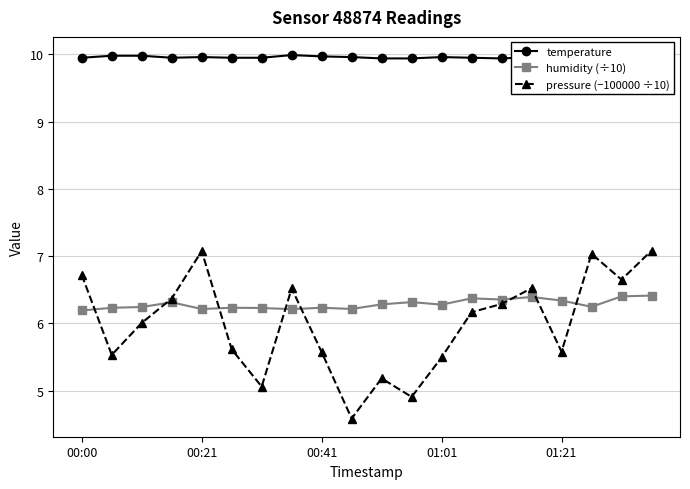

The pressure (−100000 ÷10) series shows 5.1 at 6. True or false?

True